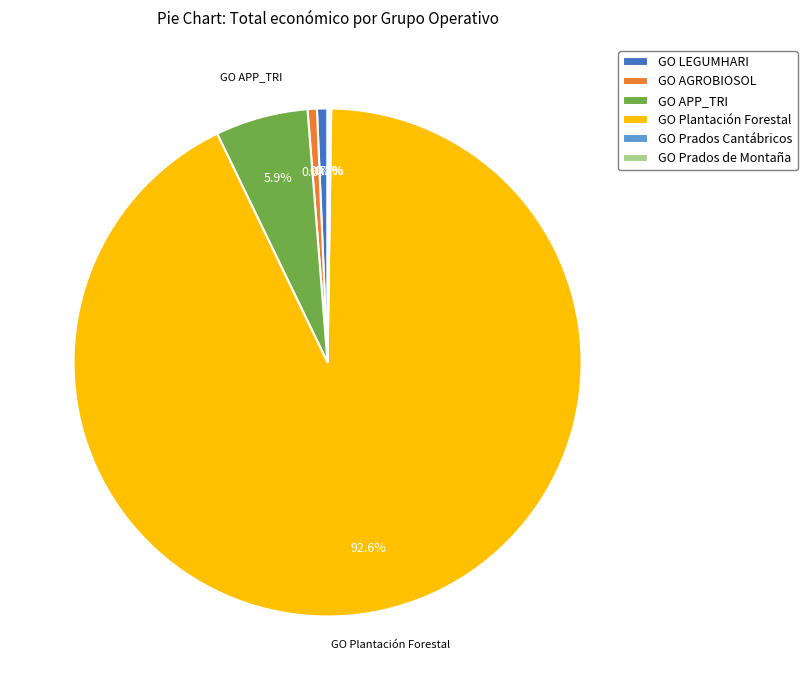

What percentage is NOT represented by GO LEGUMHARI?

99.3%